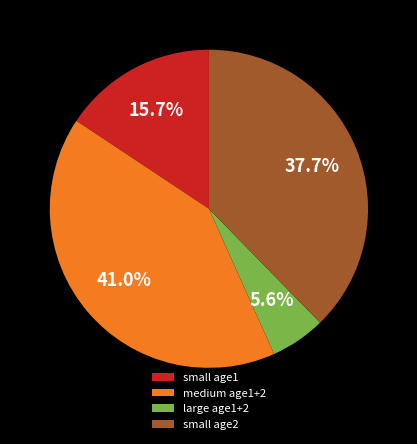

Is there a majority slice in this chart?

No